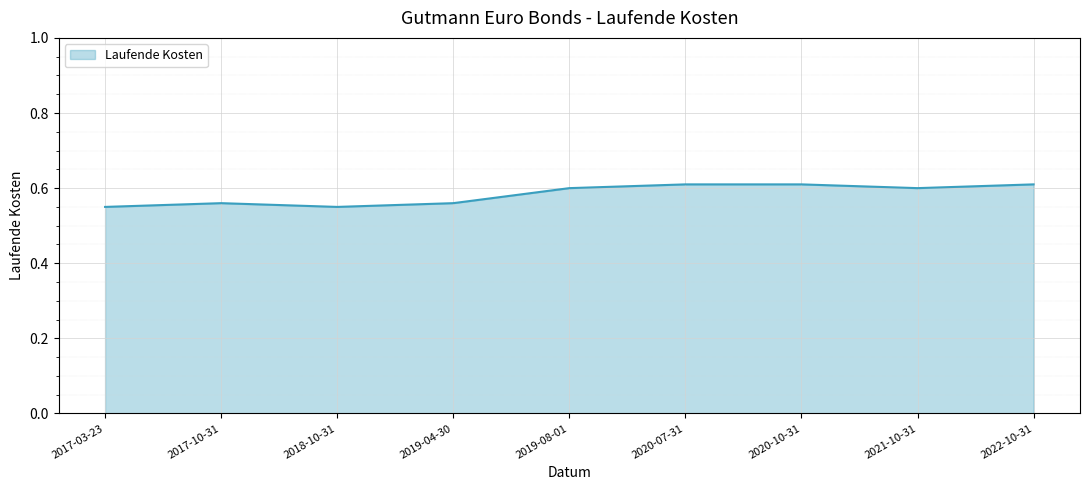

Which has a higher value, 2017-10-31 or 2021-10-31?

2021-10-31